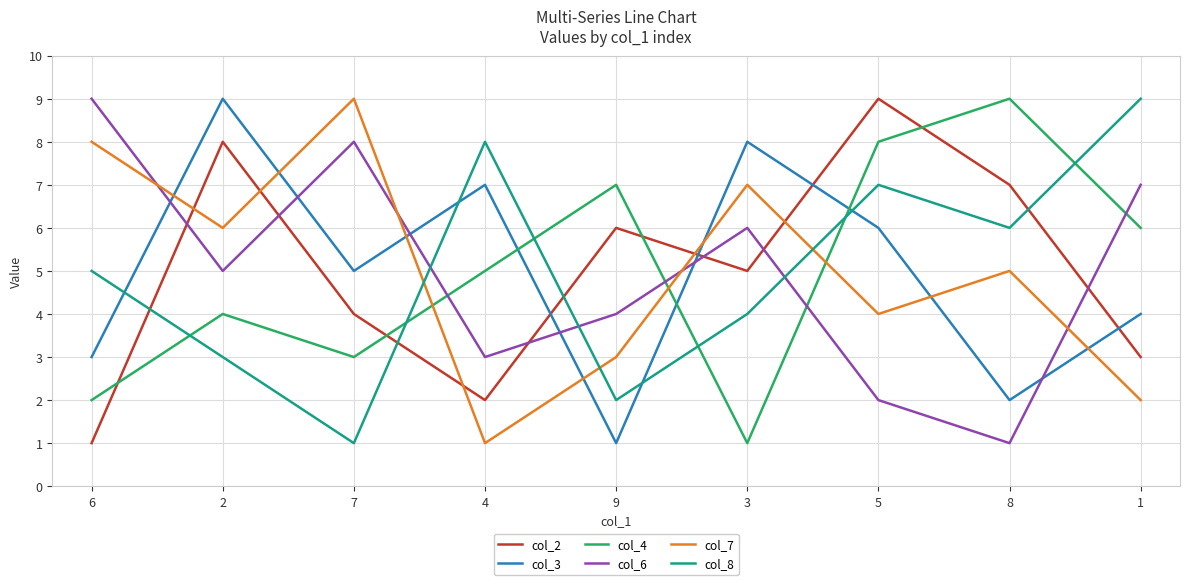

What position from the right is 4?

6